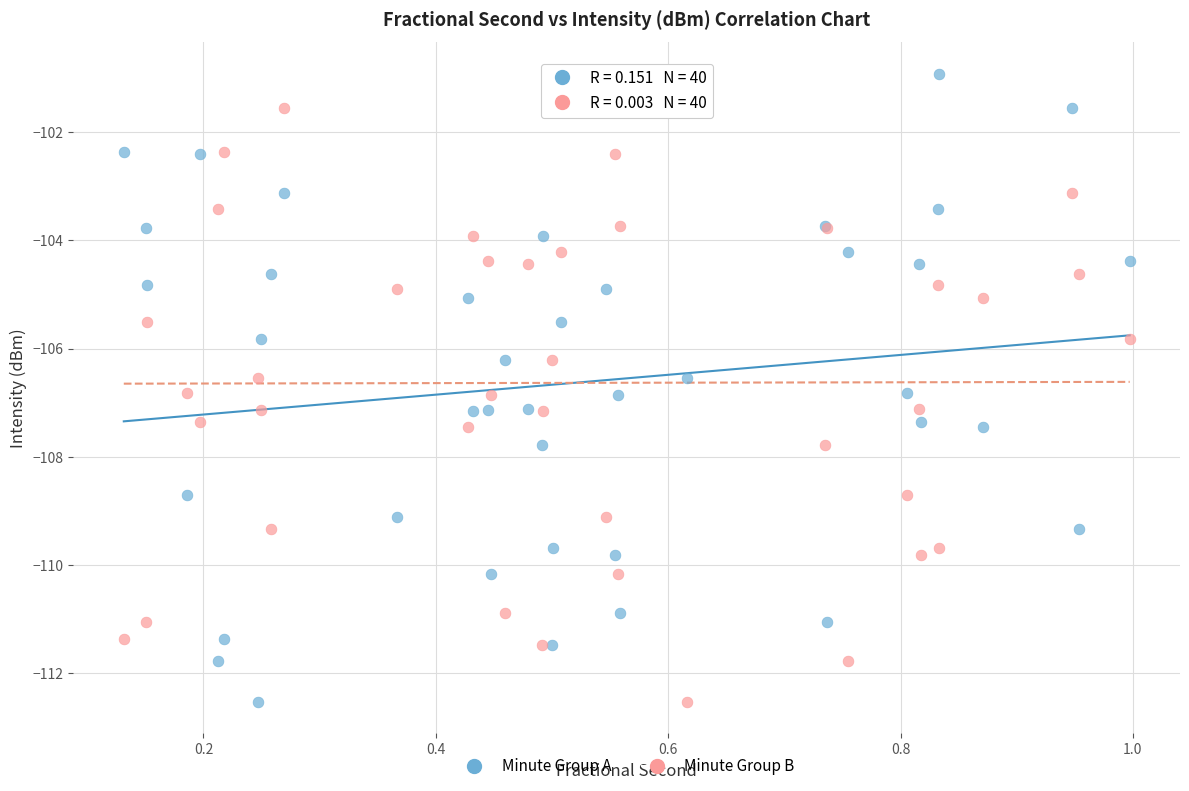

What is the X range (max minus min) for the scatter plot?

0.9